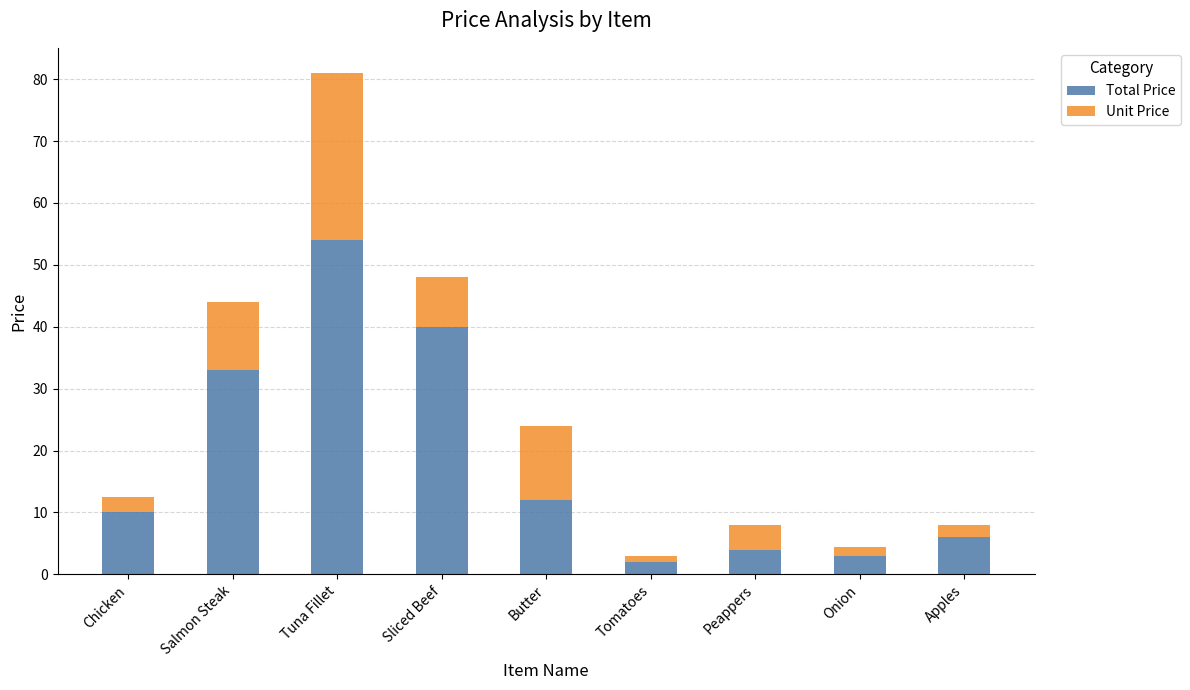

Reading left to right, list the values for the Total Price series.

10.0	33.0	54.0	40.0	12.0	2.0	4.0	3.0	6.0